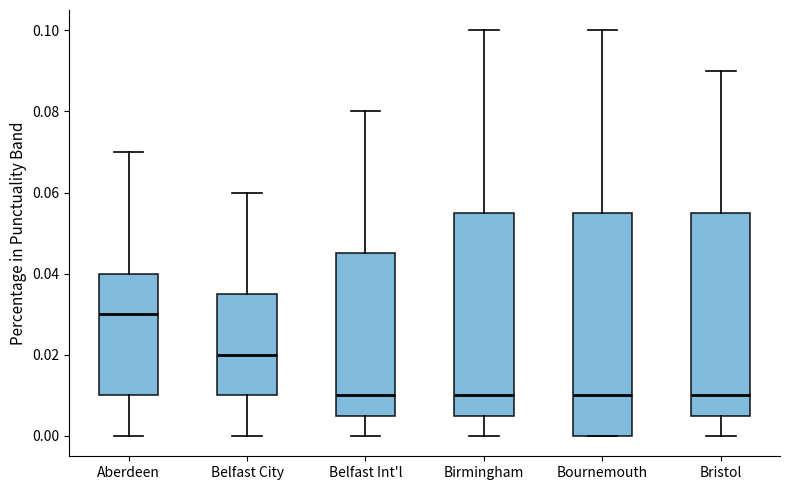

Reading left to right, read every box against the y-axis: the position of its median line, the range the box covers, and the ends of its whiskers. The values are not printed on the chart, so give them approximately, as read against the axis.

Aberdeen: median 0.030, box 0.010 to 0.040, whiskers 0.000 to 0.070
Belfast City: median 0.020, box 0.010 to 0.036, whiskers 0.000 to 0.060
Belfast Int'l: median 0.010, box 0.006 to 0.046, whiskers 0.000 to 0.080
Birmingham: median 0.010, box 0.006 to 0.056, whiskers 0.000 to 0.100
Bournemouth: median 0.010, box 0.000 to 0.056, whiskers 0.000 to 0.100
Bristol: median 0.010, box 0.006 to 0.056, whiskers 0.000 to 0.090